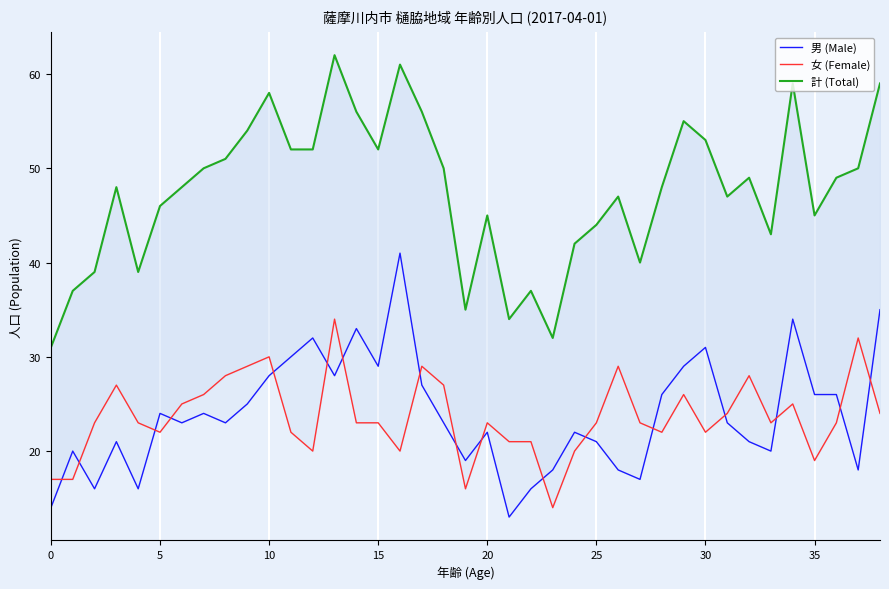

What is the greatest value displayed?

62